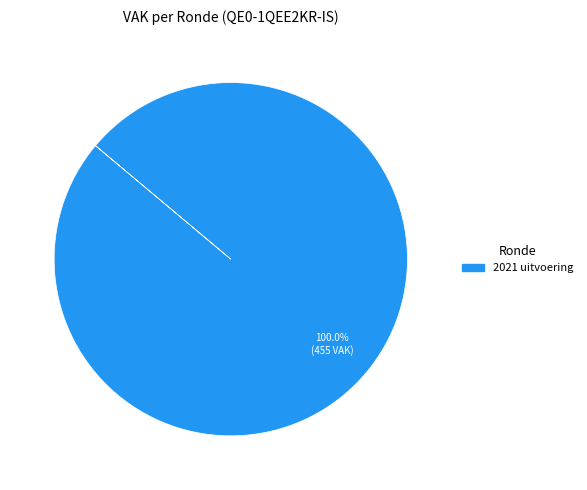

Rank the categories by value from highest to lowest.

2021 uitvoering